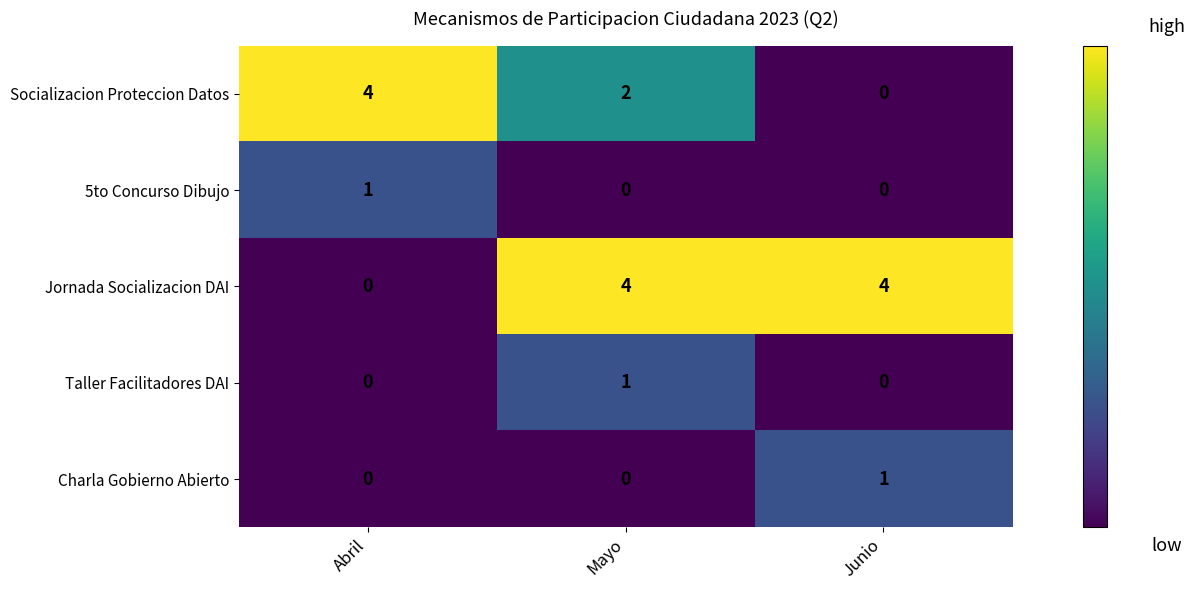

The value of 5to Concurso Dibujo at Mayo is 1. True or false?

False